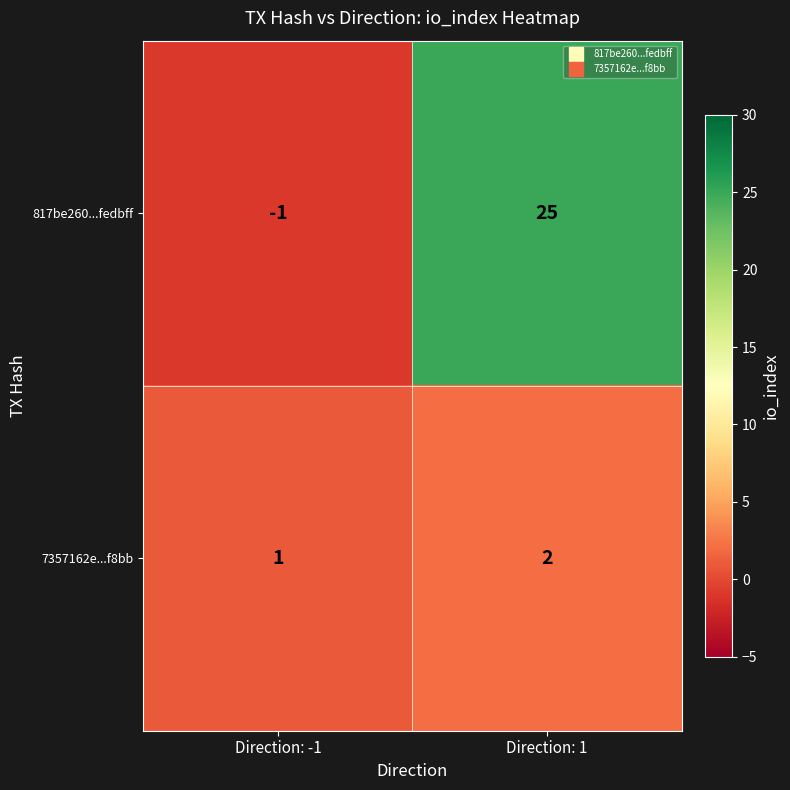

The value of 7357162e...f8bb at Direction: -1 is 0. True or false?

False